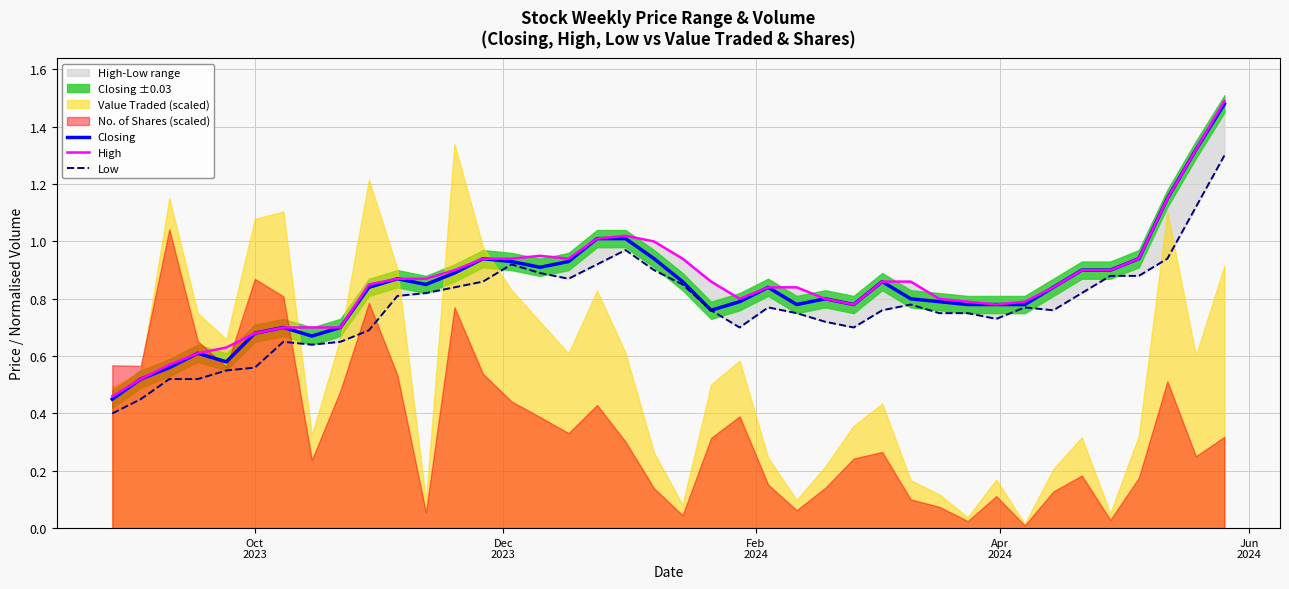

Does the chart display data point markers on the line(s)?

No